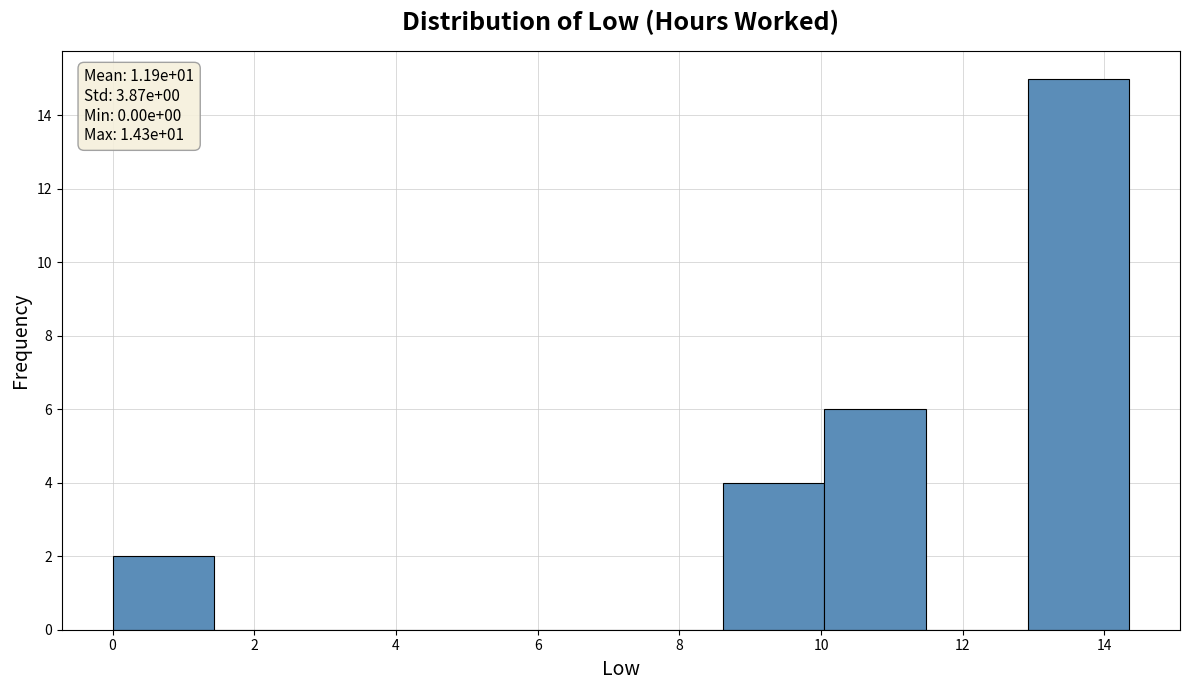

Which range on the x-axis has the tallest bar?

13.0 to 14.4